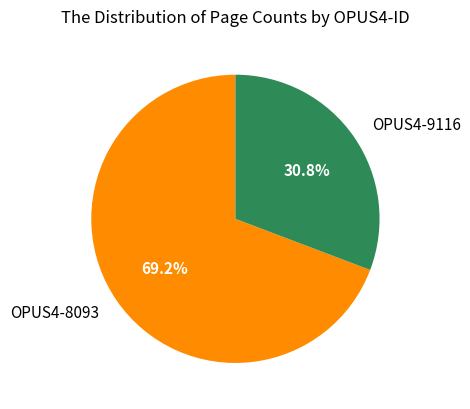

Count the number of slices in the pie.

2